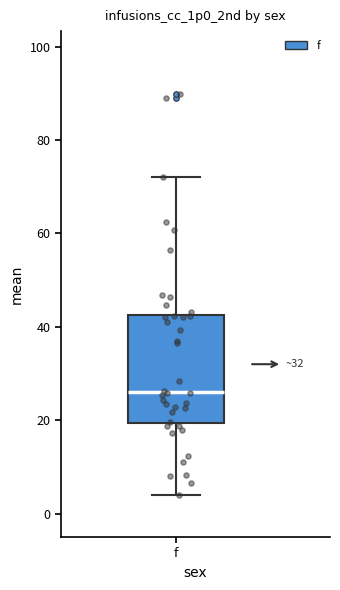

Transcribe this box plot: give where the median line is, the range the box spans, and where the two whiskers end, as read against the y-axis. The values are not printed on the chart, so give them approximately, as read against the axis.

median 26, box 20 to 42, whiskers 4 to 72